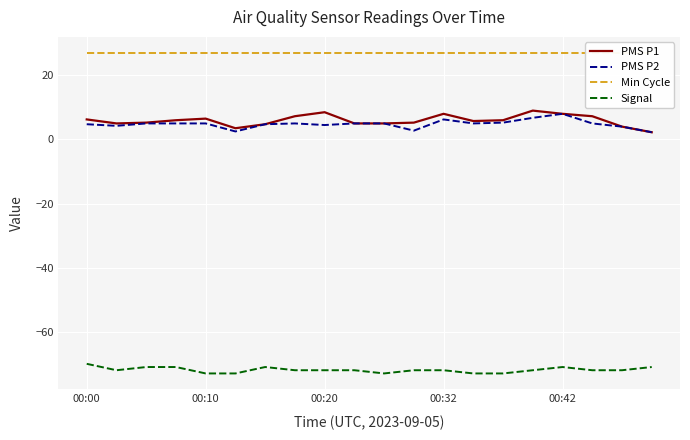

True or false: PMS P1 has a value of 8.5 at 00:20.

True